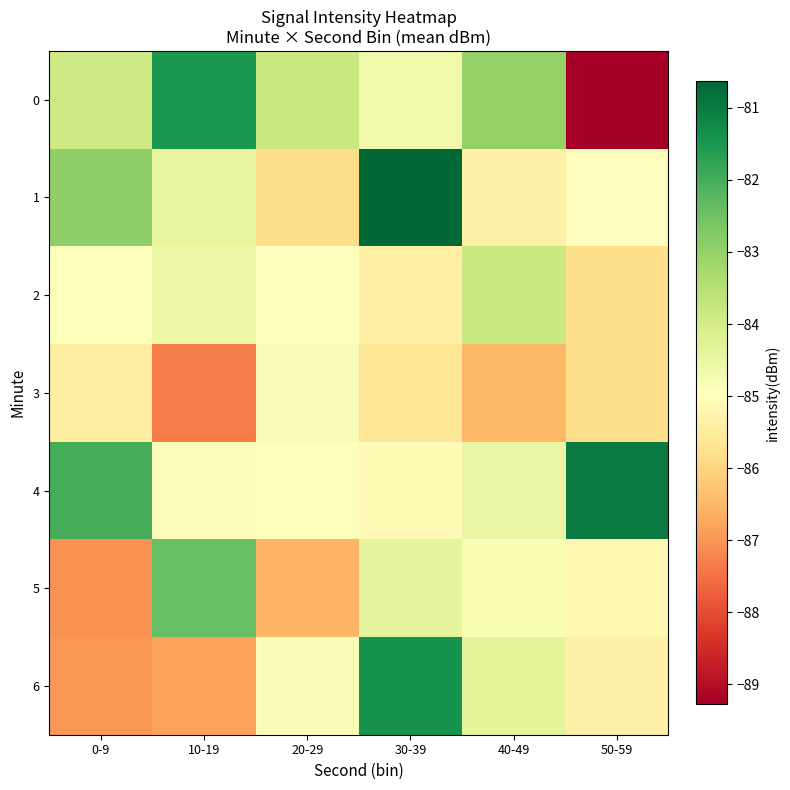

Which series changed the most between 0-9 and 40-49?

6